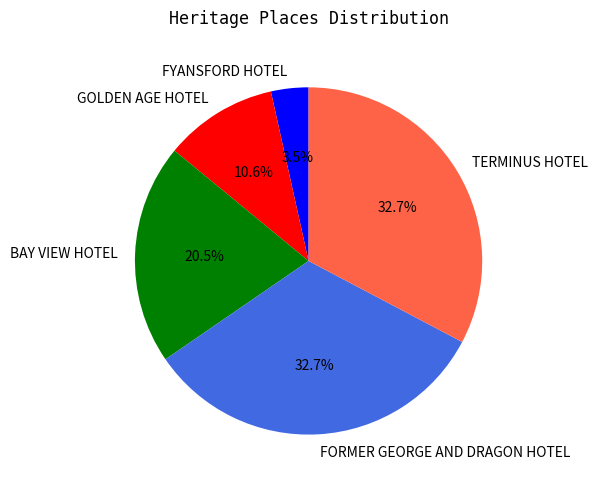

Which slice is the smallest?

FYANSFORD HOTEL